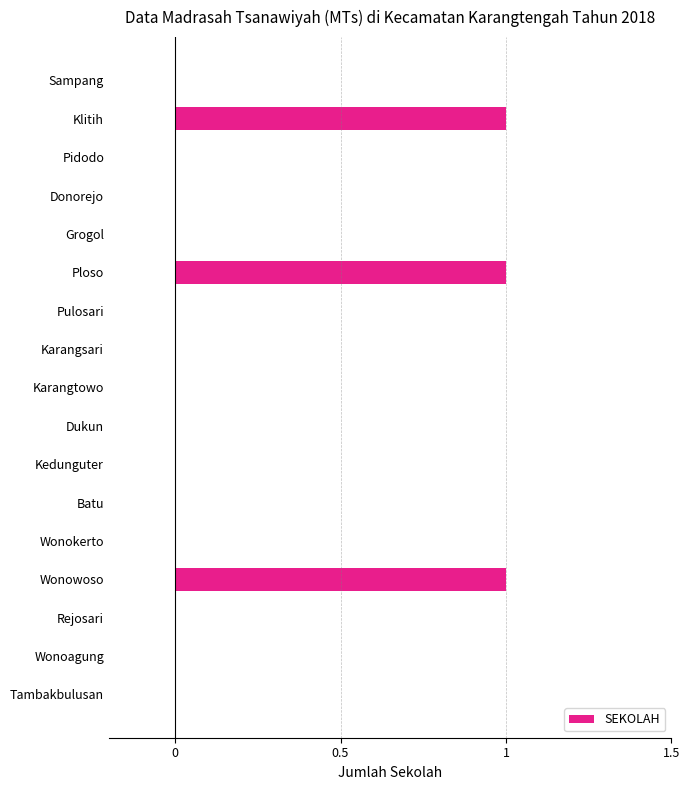

True or false: the data shows 0 at Pidodo.

True